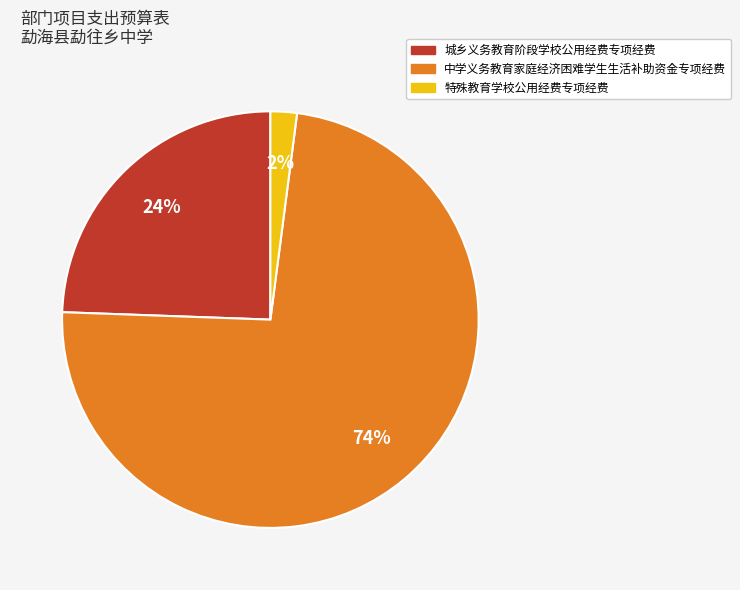

Does 特殊教育学校公用经费专项经费 represent more than half of the total?

No